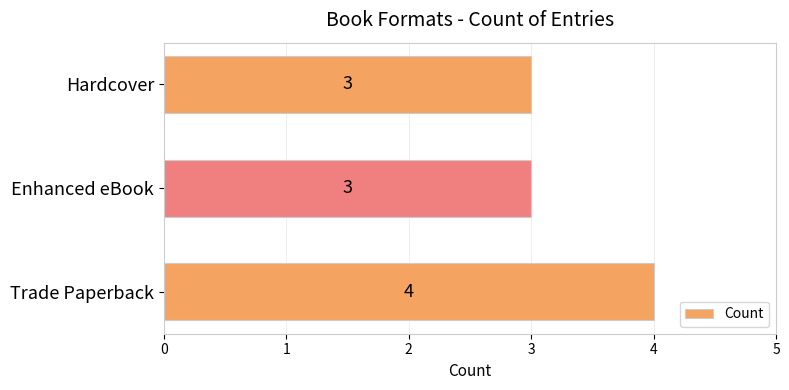

Reading bottom to top, transcribe all the data shown in this chart.

Trade Paperback=4	Enhanced eBook=3	Hardcover=3